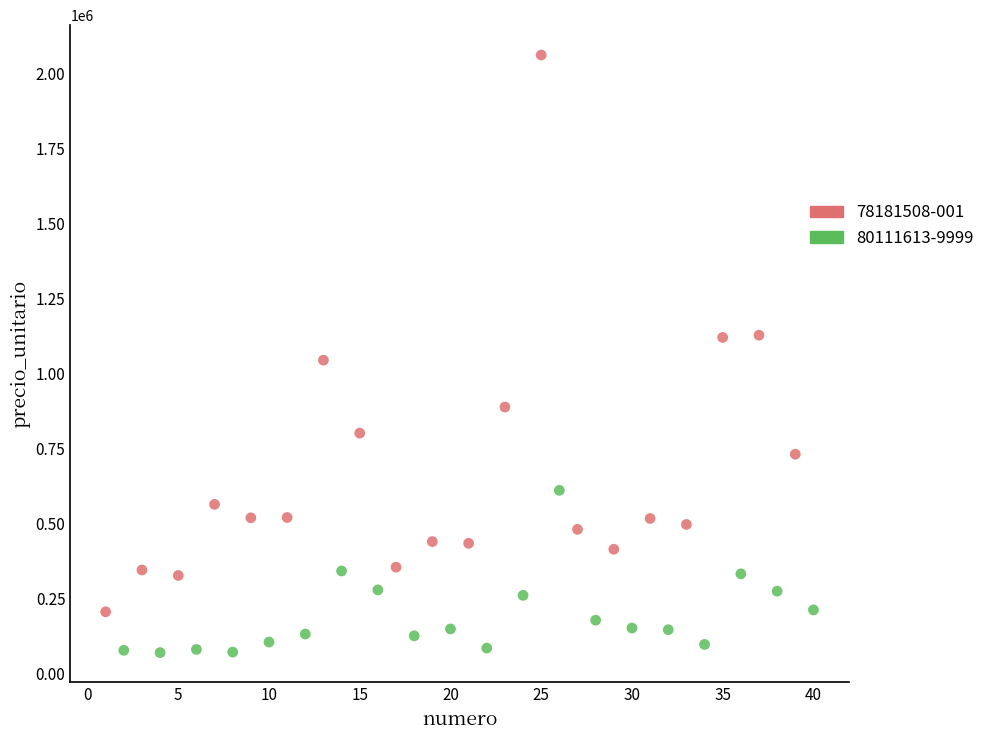

Which series has the largest Y range (max minus min)?

78181508-001